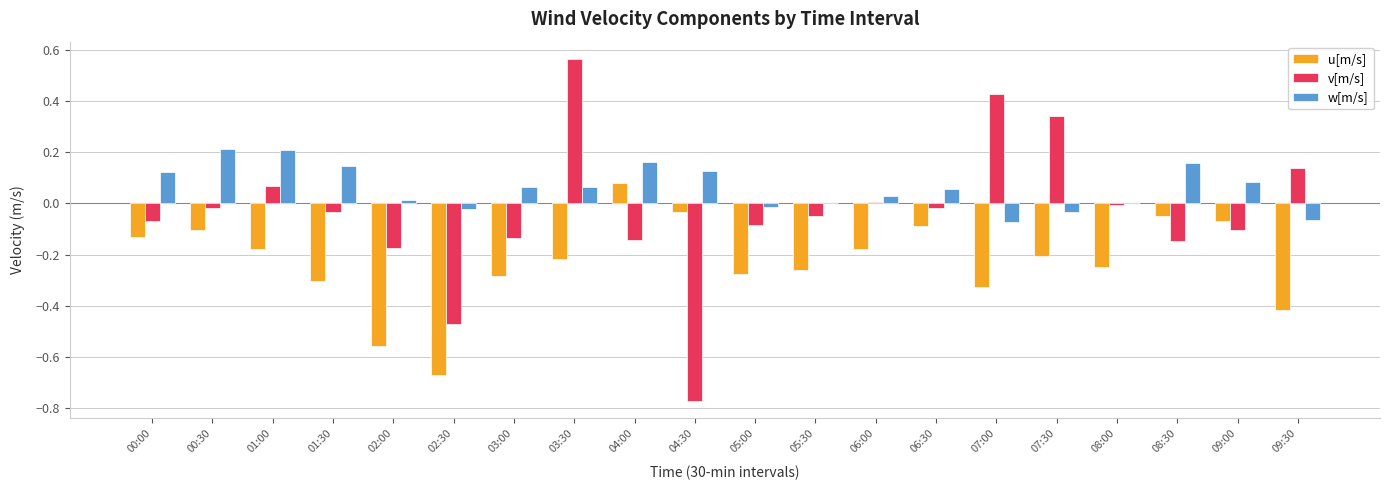

The w[m/s] series shows 0.0 at 09:00. True or false?

False